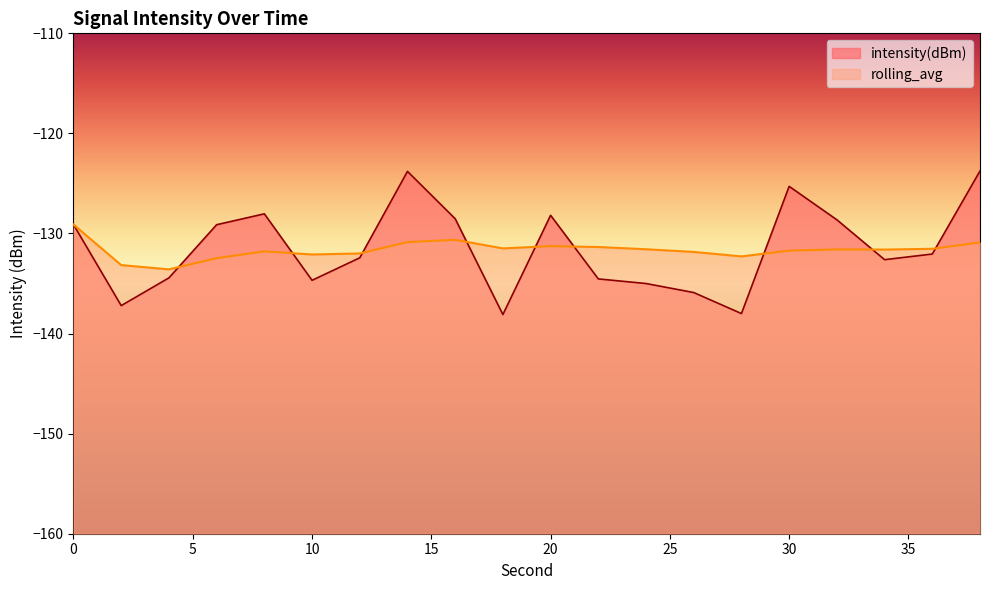

True or false: rolling_avg has a value of -175.7 at 36.

False